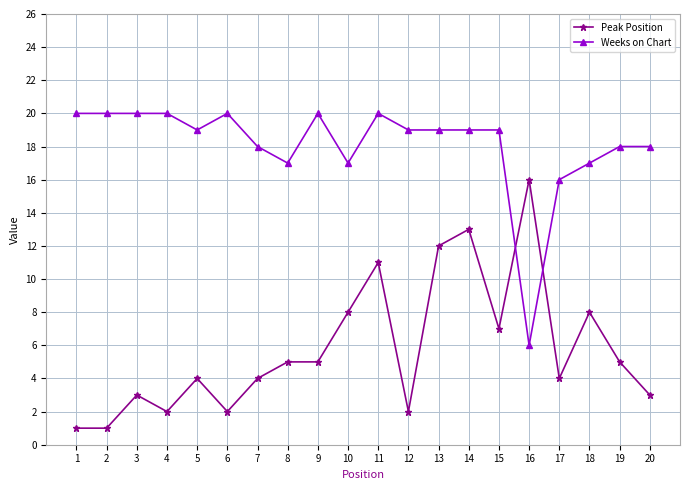

List the series in order of their peak value, lowest first.

Peak Position, Weeks on Chart